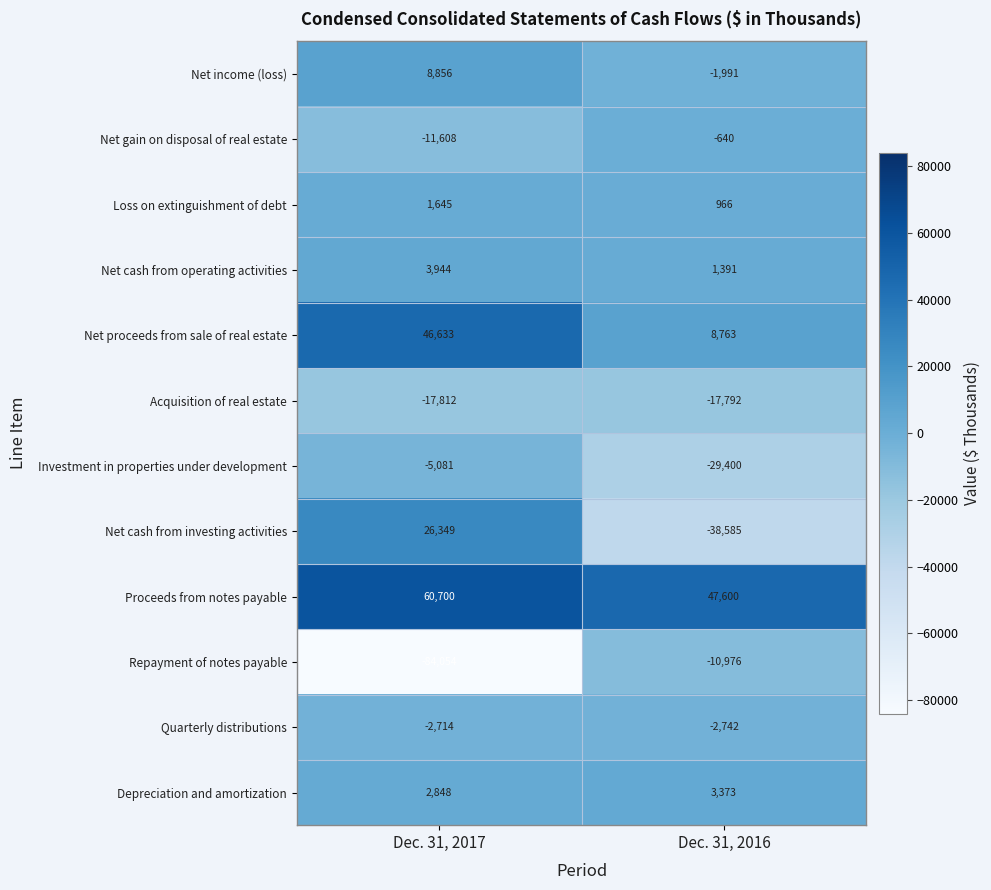

True or false: Net cash from investing activities has a value of -38585 at Dec. 31, 2016.

True